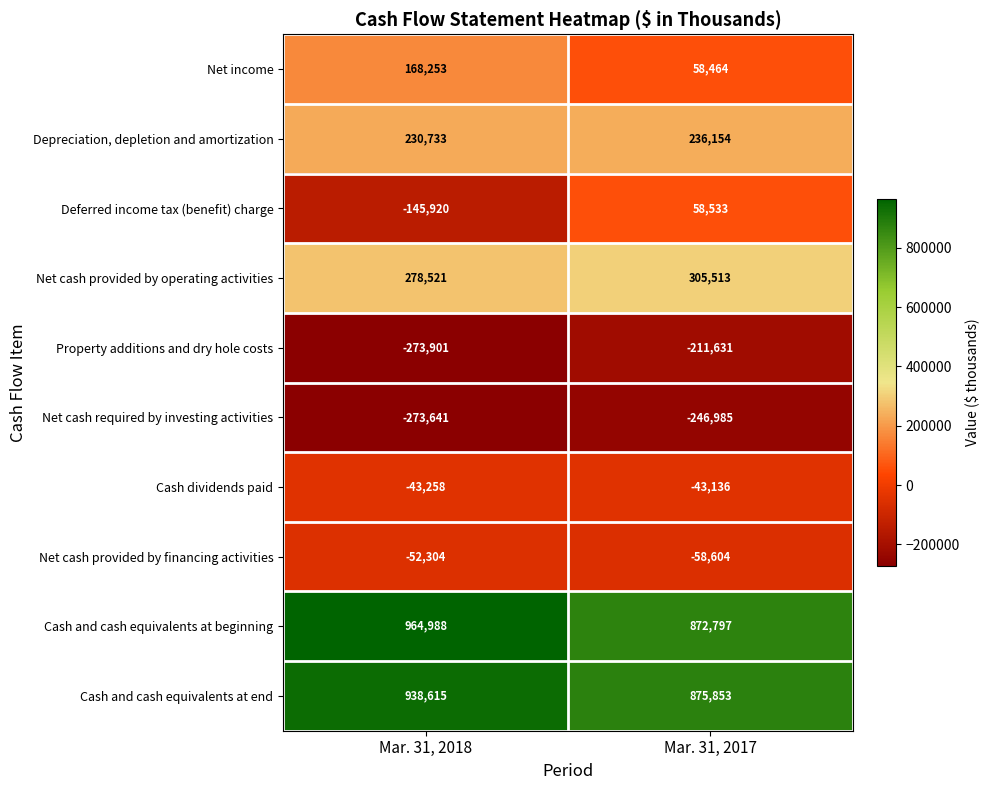

At which label is Net cash provided by financing activities closest to -55454?

Mar. 31, 2018